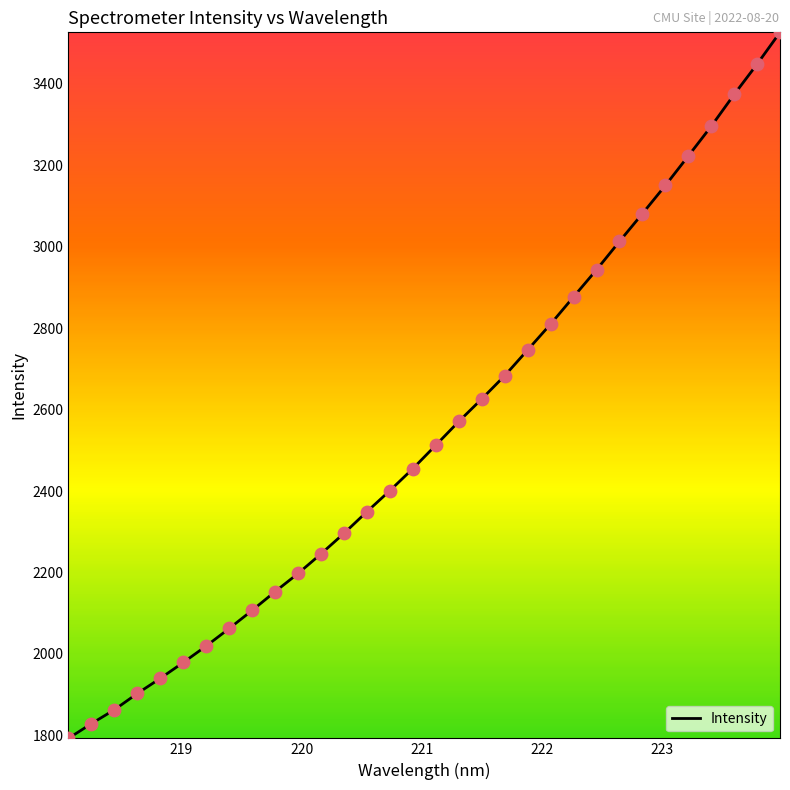

What is the difference between the maximum and minimum values?

1734.2